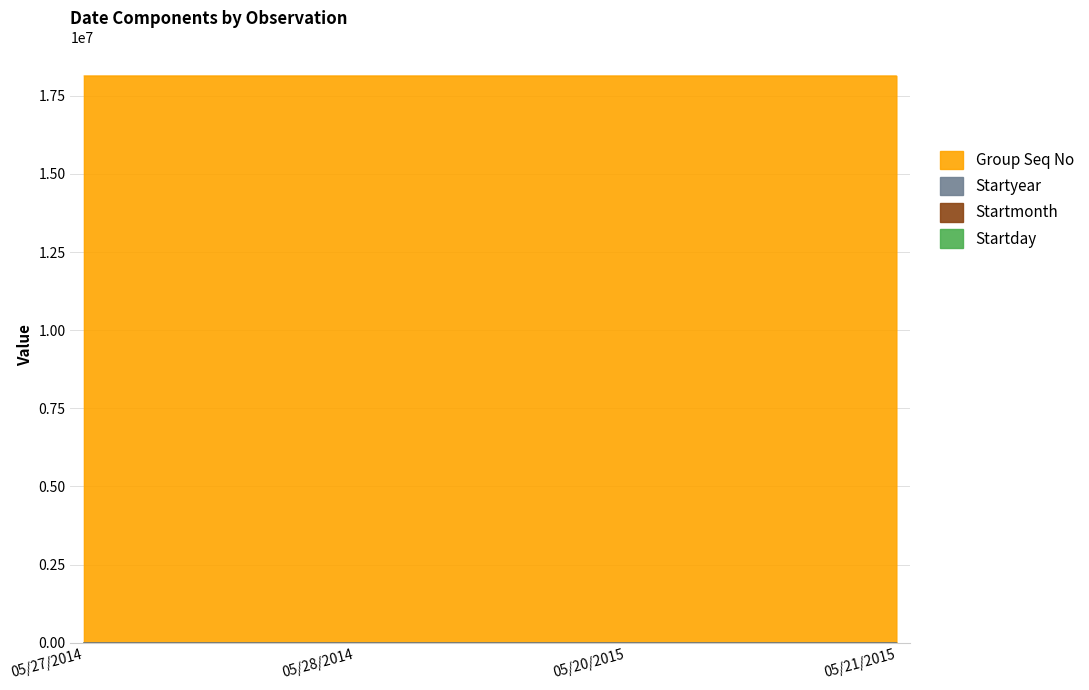

List the labels in order of Startyear value, largest first.

05/28/2014, 05/27/2014, 05/21/2015, 05/20/2015